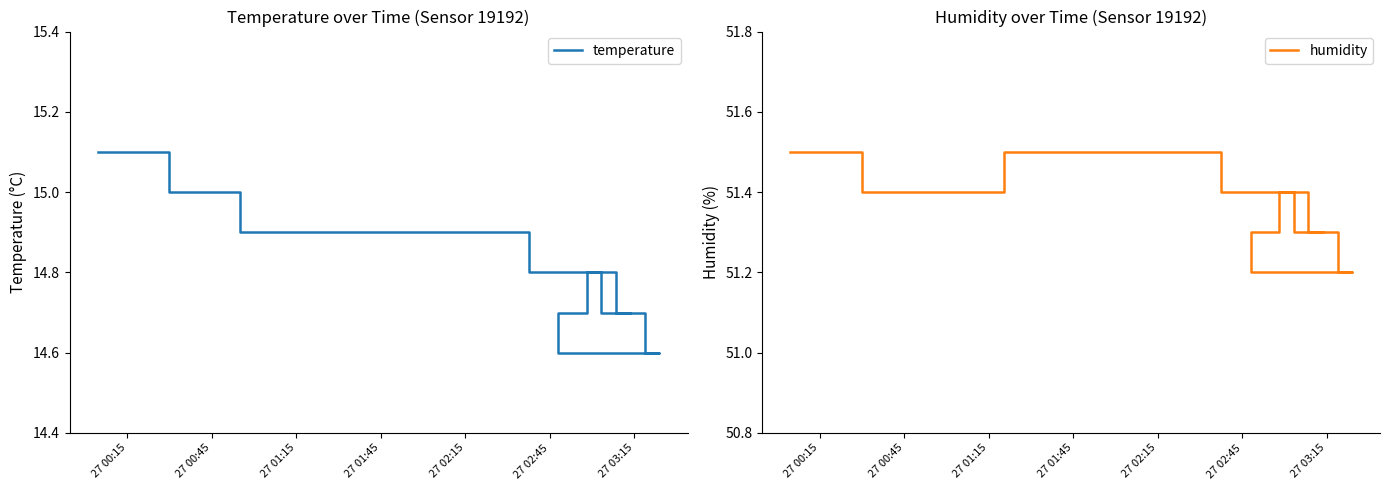

How many series are shown in this chart?

2